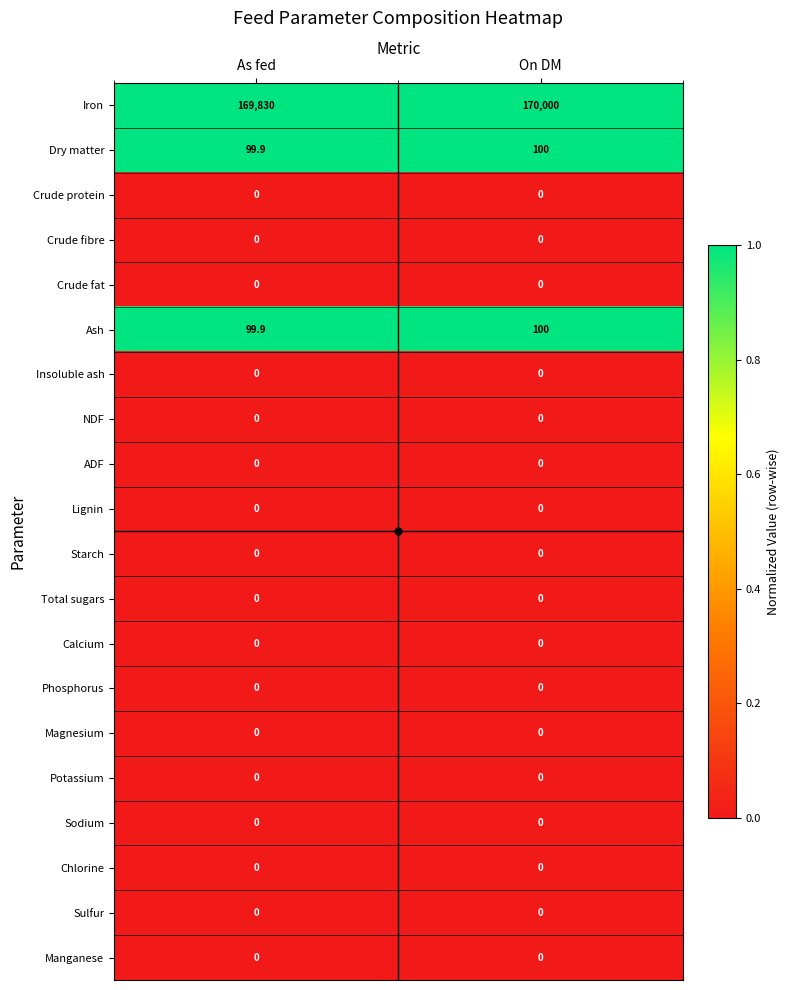

Which series has the largest total across all categories?

Iron